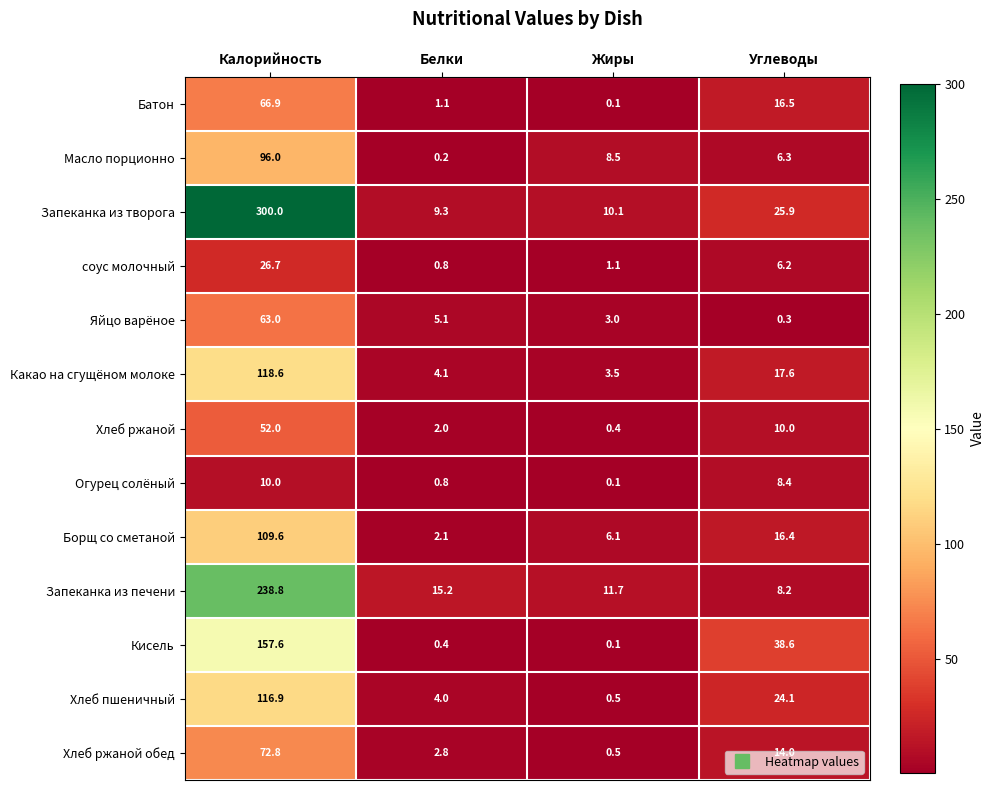

Rank the series by their maximum value, from lowest to highest.

Огурец солёный, соус молочный, Хлеб ржаной, Яйцо варёное, Батон, Хлеб ржаной обед, Масло порционно, Борщ со сметаной, Хлеб пшеничный, Какао на сгущёном молоке, Кисель, Запеканка из печени, Запеканка из творога